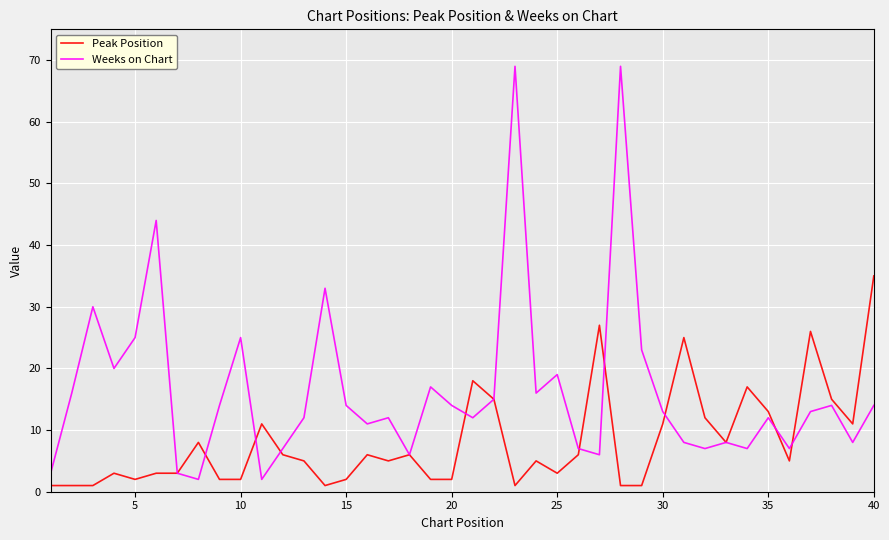

True or false: Peak Position and Weeks on Chart intersect in this chart.

True